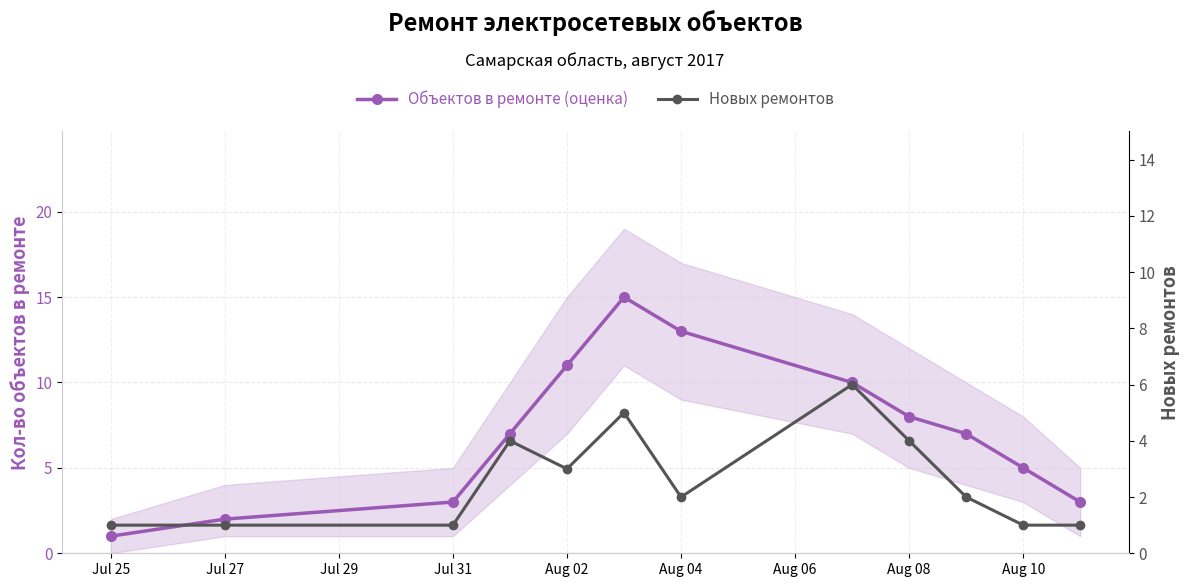

How many data points in Объектов в ремонте (оценка) are less than 7?

5